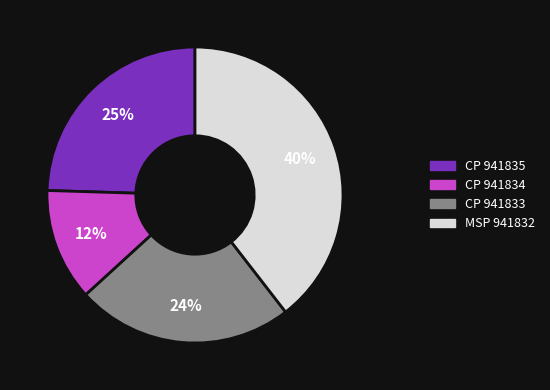

Between CP 941834 and CP 941833, which is larger?

CP 941833